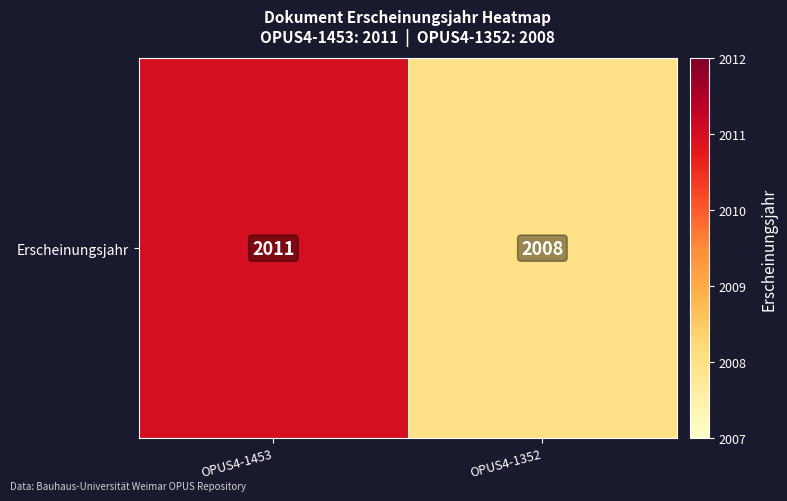

Rank the categories by value from highest to lowest.

OPUS4-1453, OPUS4-1352